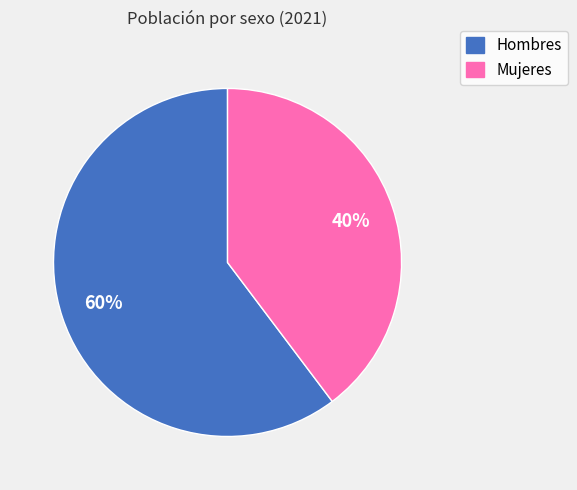

The Mujeres slice represents 45% of the pie. True or false?

False